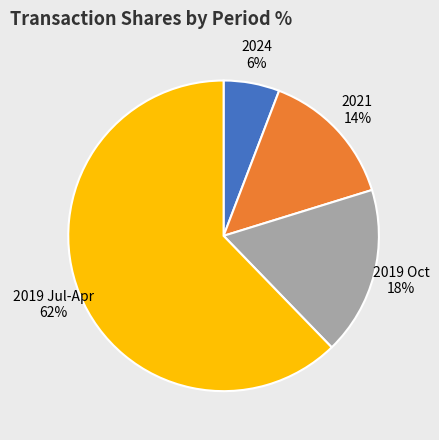

To the nearest percent, what portion does 2024 6% represent?

6%